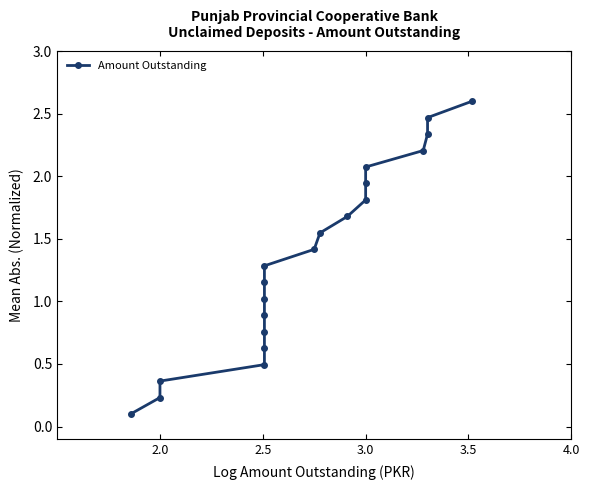

Read the value at 3.0.

2.1